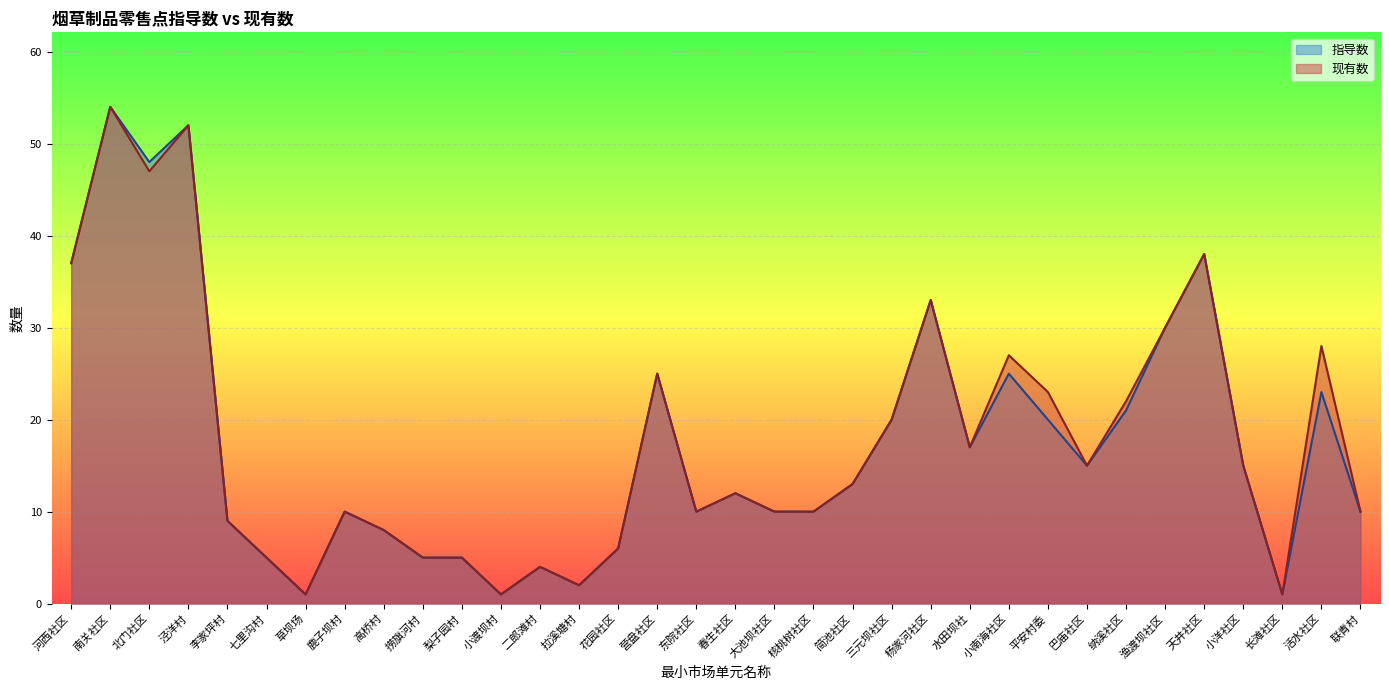

List the series in order of their overall mean, lowest first.

指导数, 现有数